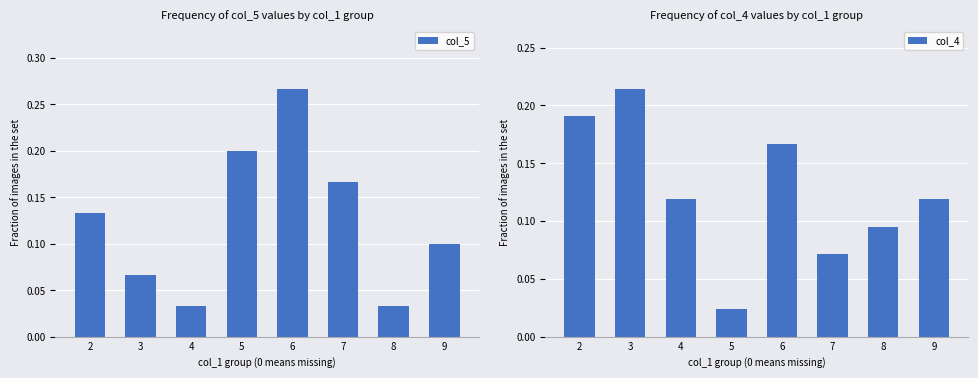

What is the total value across all series at 5?

0.2